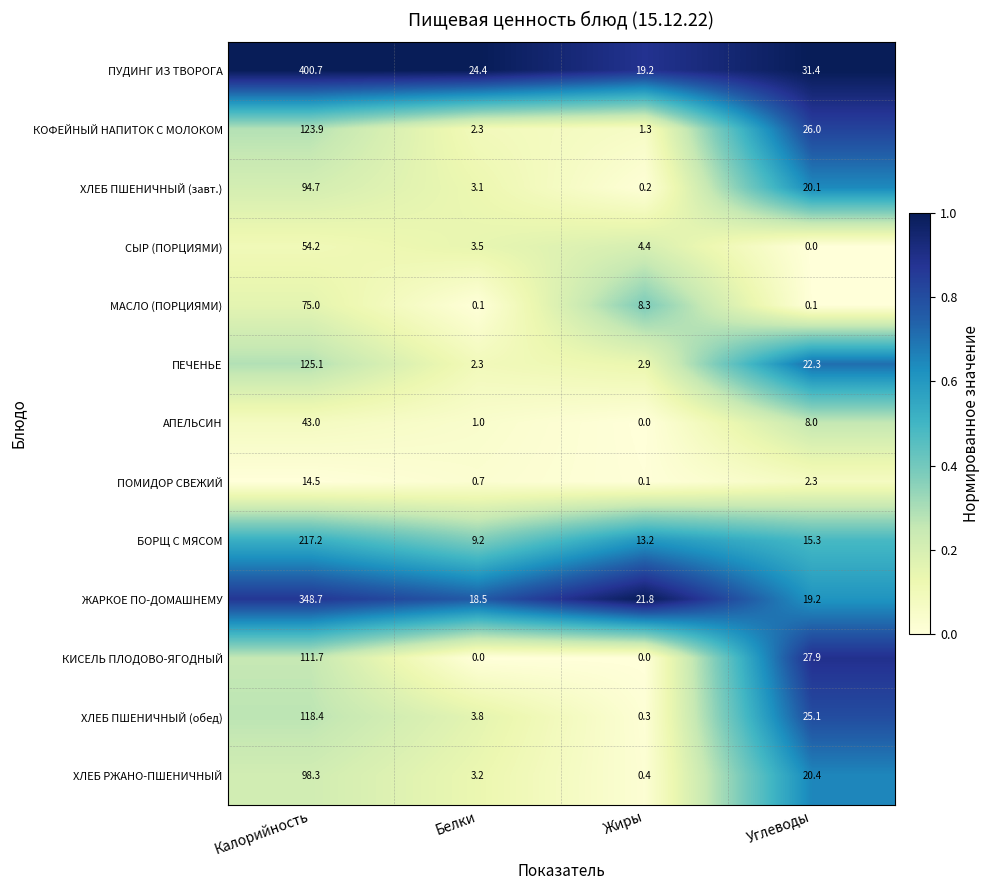

True or false: ХЛЕБ ПШЕНИЧНЫЙ (завт.) has a value of 3.1 at Белки.

True